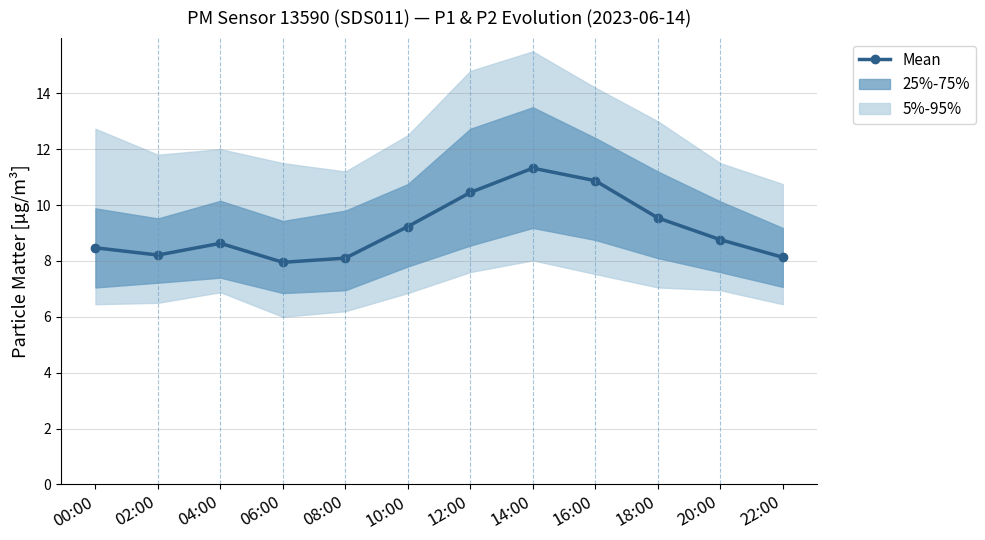

Reading right to left, transcribe all the data shown in this chart.

22:00=8.1	20:00=8.8	18:00=9.5	16:00=10.9	14:00=11.3	12:00=10.4	10:00=9.2	08:00=8.1	06:00=8.0	04:00=8.6	02:00=8.2	00:00=8.5